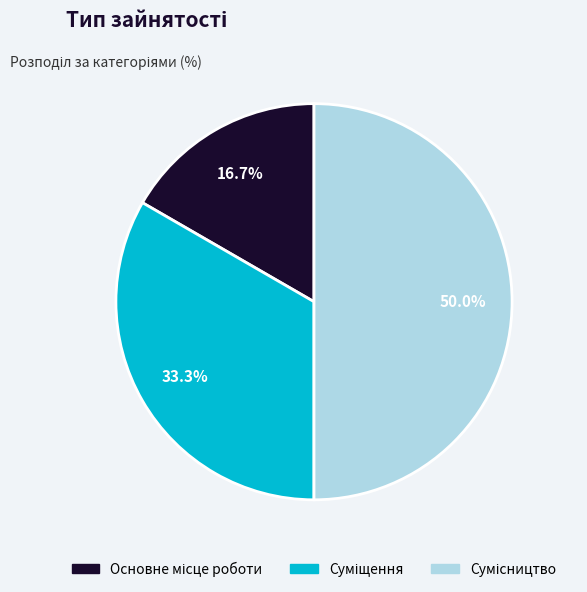

How many segments does this pie chart have?

3